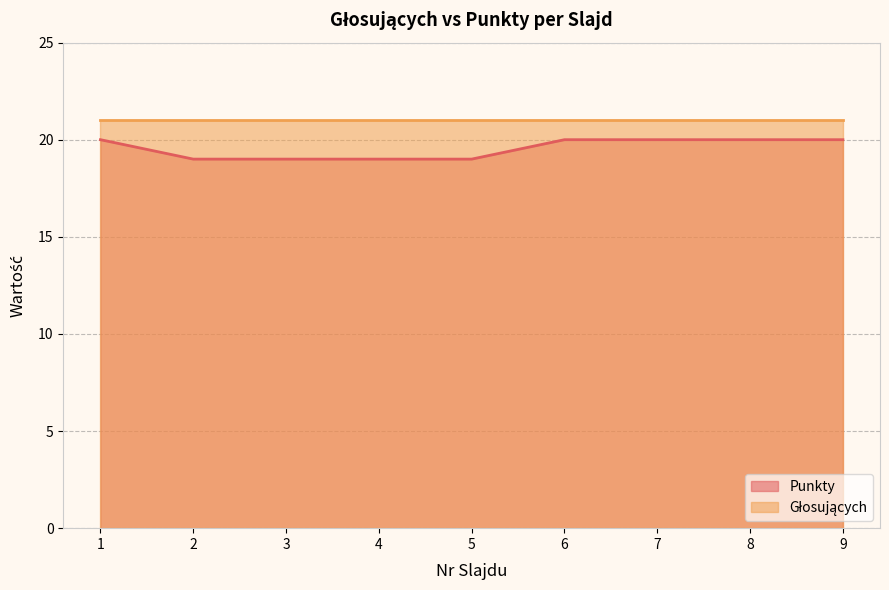

How many values are between 19 and 20?

9